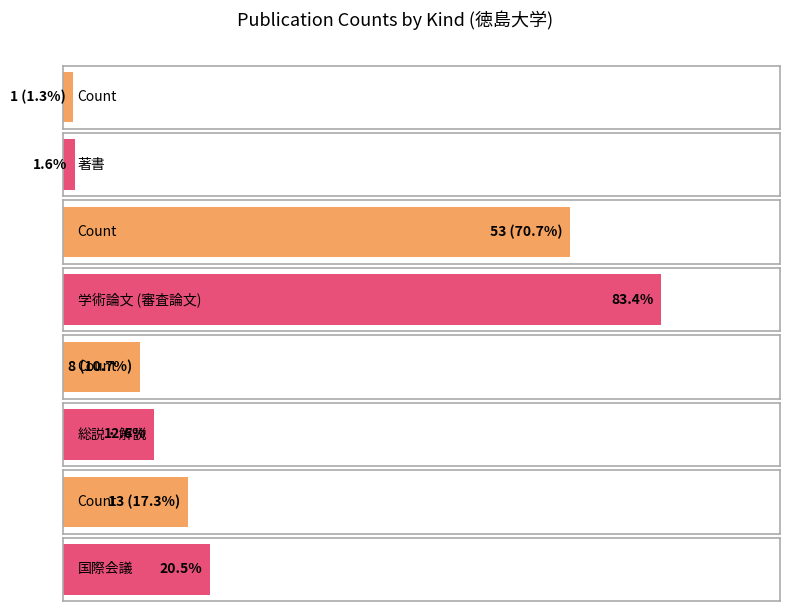

What is the change in value from 総説・解説 to その他?

+5